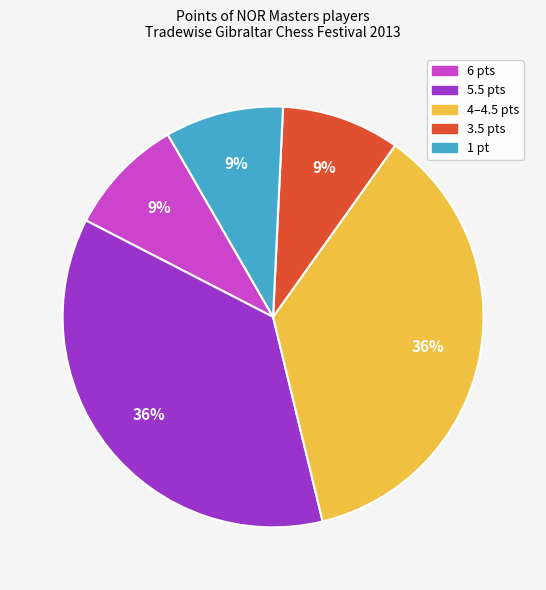

To the nearest percent, what is the average slice percentage?

20%